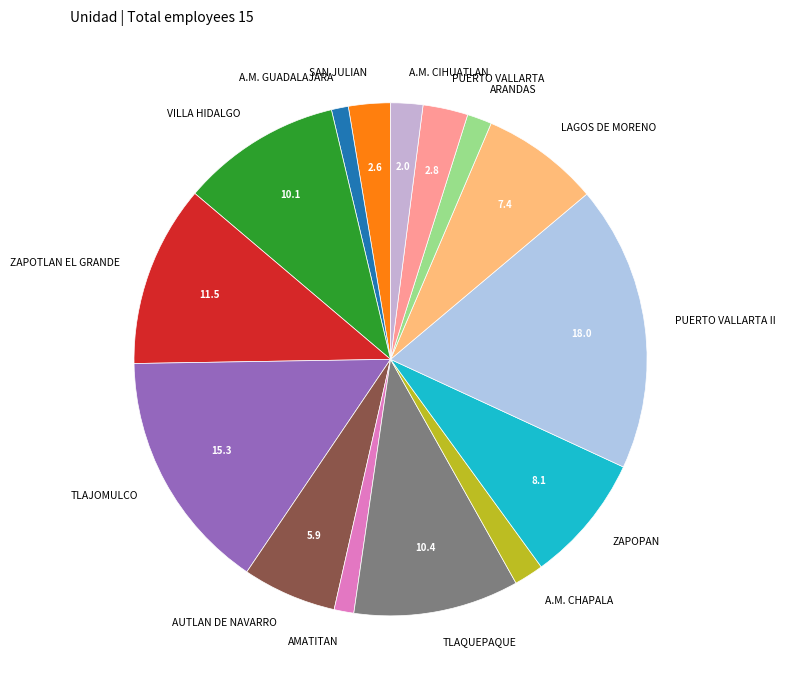

Is there a majority slice in this chart?

No